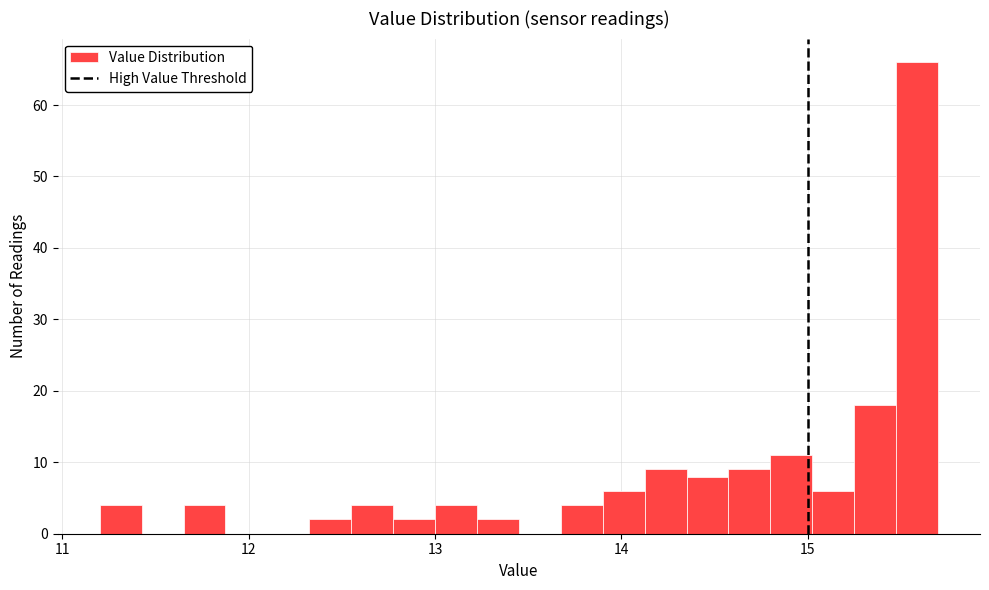

Around what value on the x-axis is the tallest bar? Give the approximate position of its centre, as read against the axis.

15.6